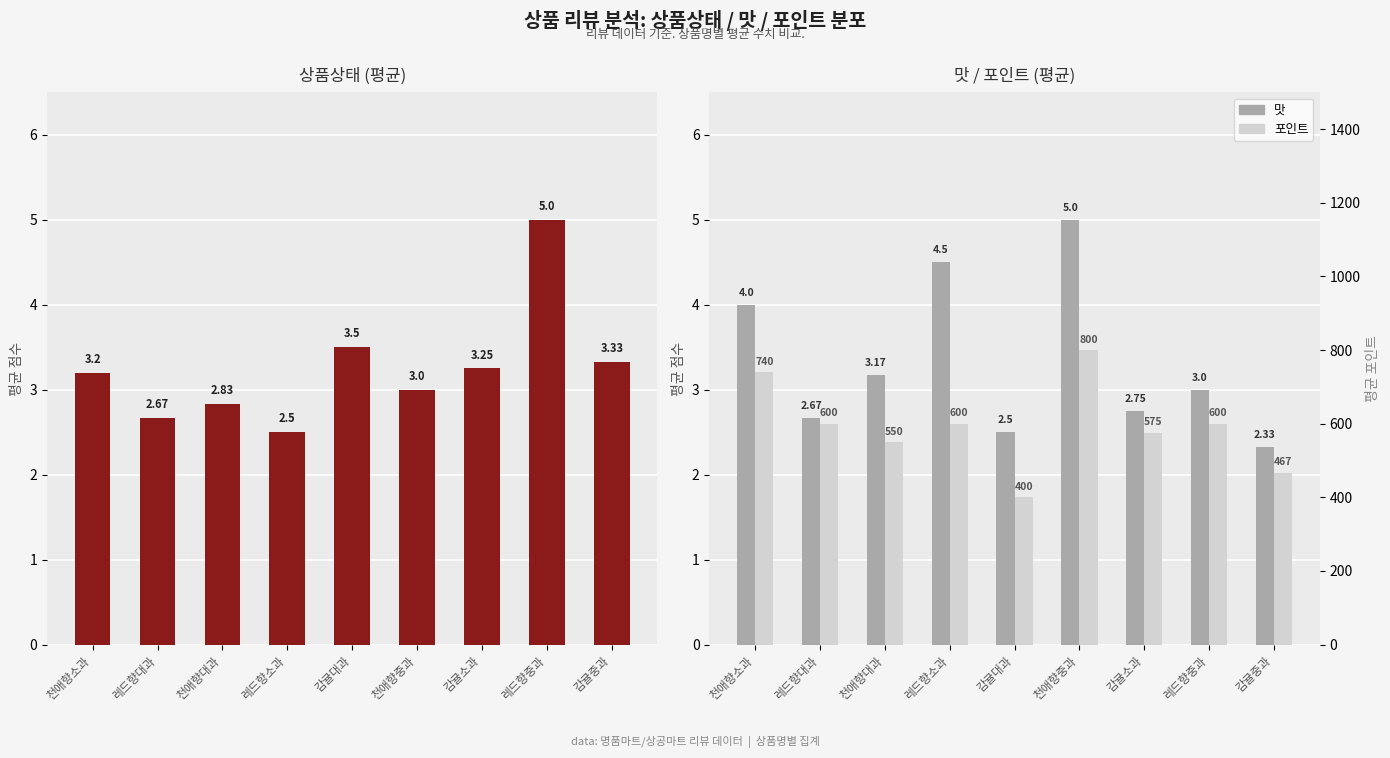

Reading left to right, what are all the values shown in this chart?

상품상태: 3.2	2.7	2.8	2.5	3.5	3.0	3.2	5.0	3.3
맛: 4.0	2.7	3.2	4.5	2.5	5.0	2.8	3.0	2.3
포인트: 740.0	600.0	550.0	600.0	400.0	800.0	575.0	600.0	467.0